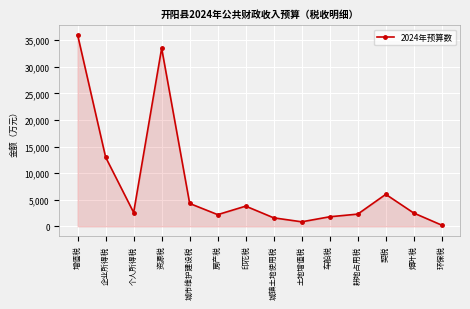

Between 个人所得税 and 车船税, which is larger?

个人所得税